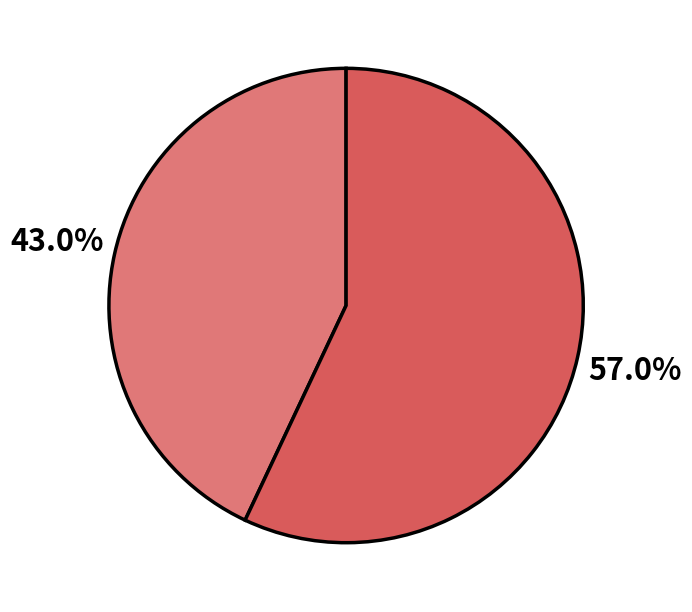

Is there any slice that represents more than half of the pie?

Yes